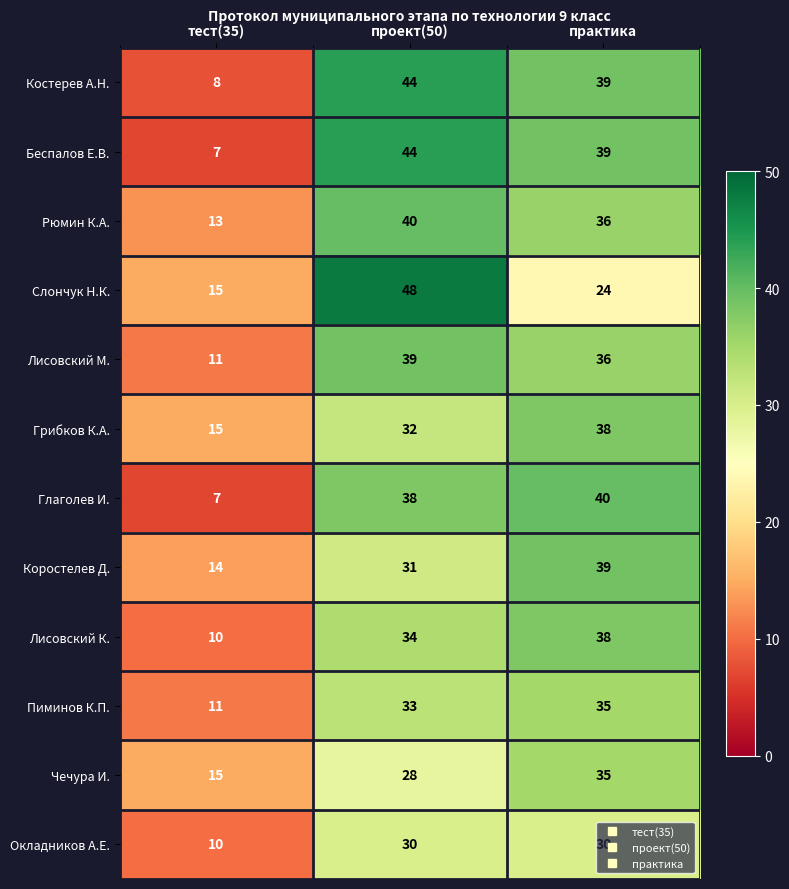

Which series has the largest total across all categories?

Костерев А.Н.